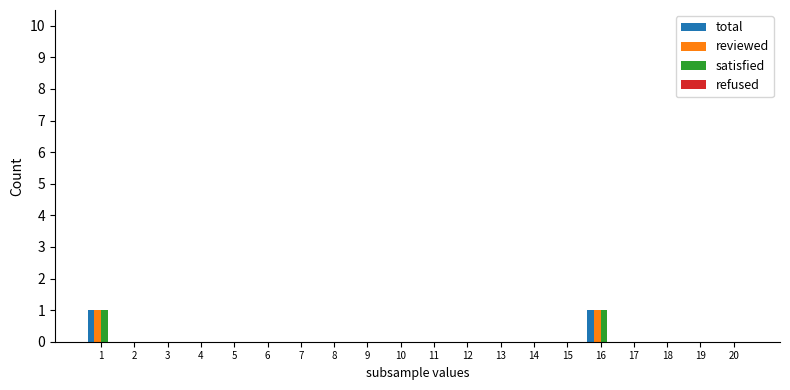

The reviewed series shows 0 at 20. True or false?

True